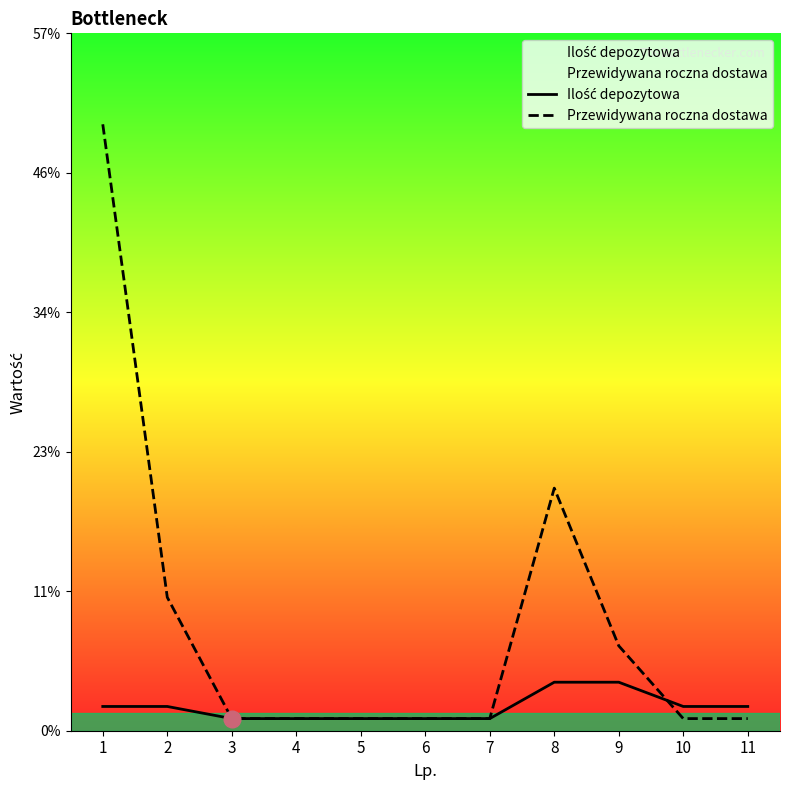

What is the difference between the maximum and second lowest values in the Przewidywana roczna dostawa series?

49